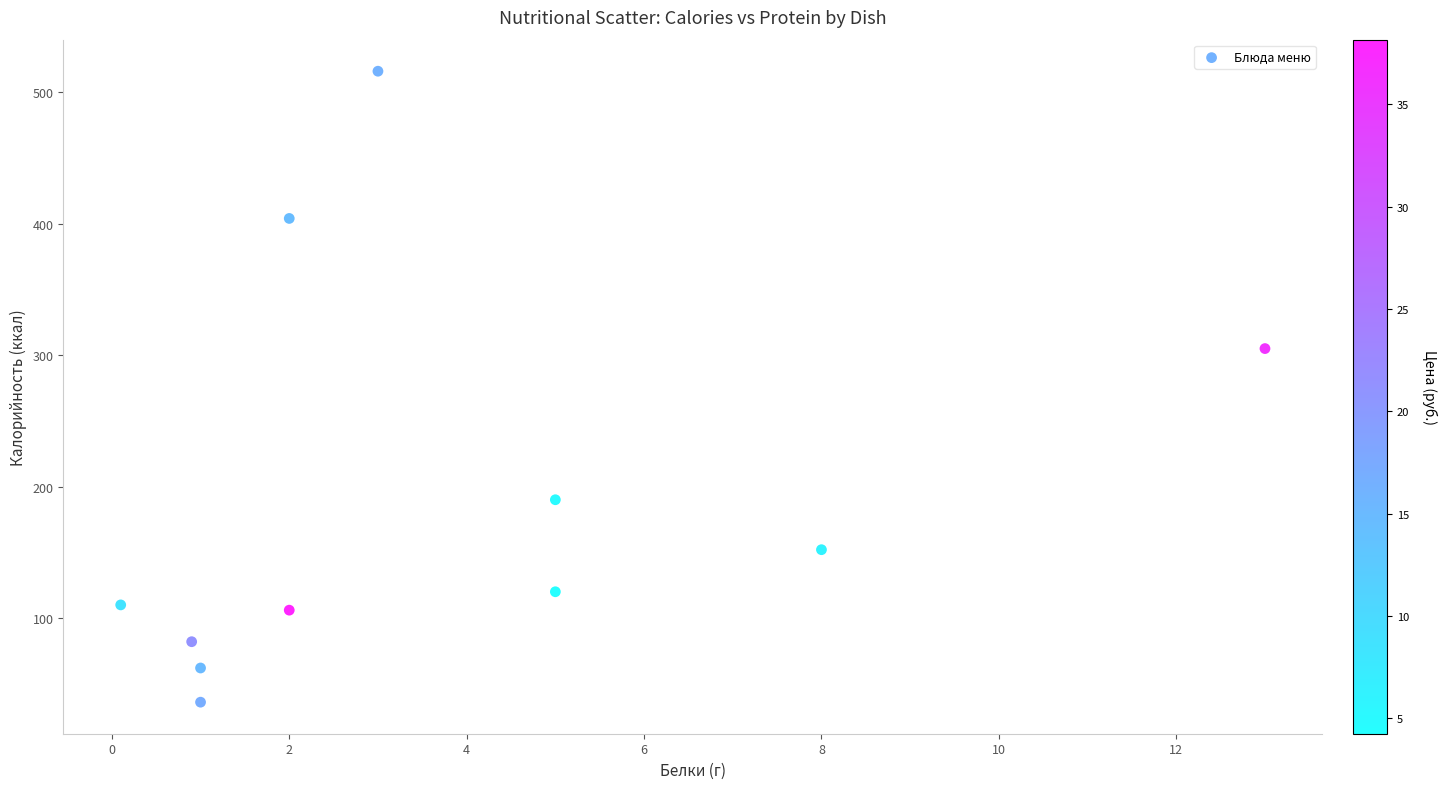

What Y value in the scatter plot is closest to 276?

305